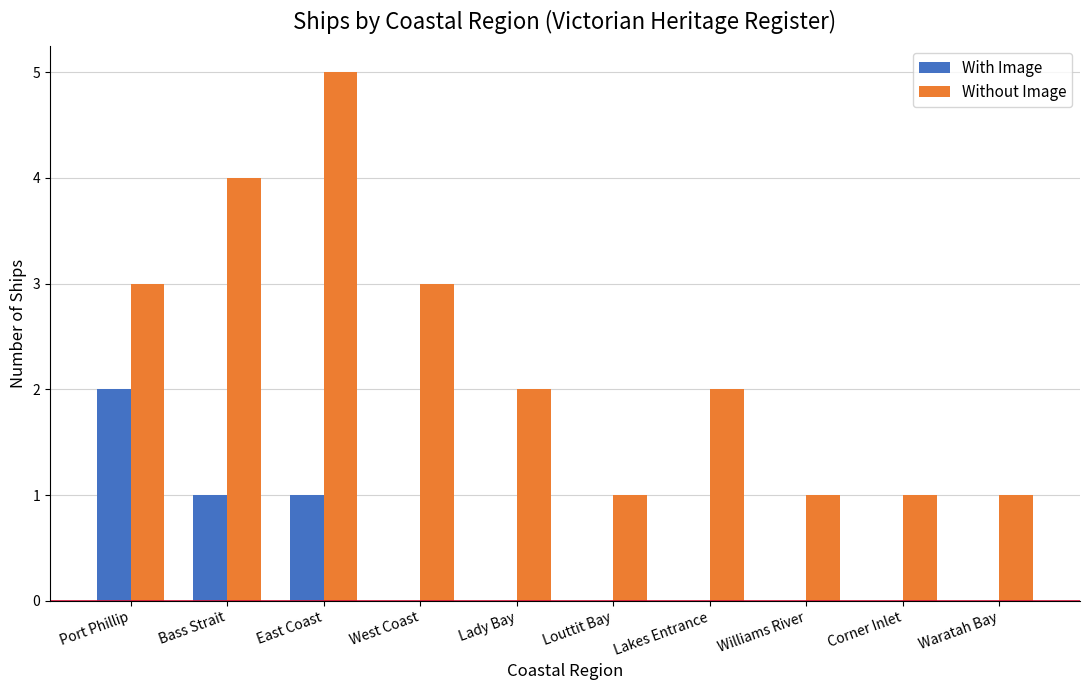

At which category is the sum across all series the highest?

East Coast